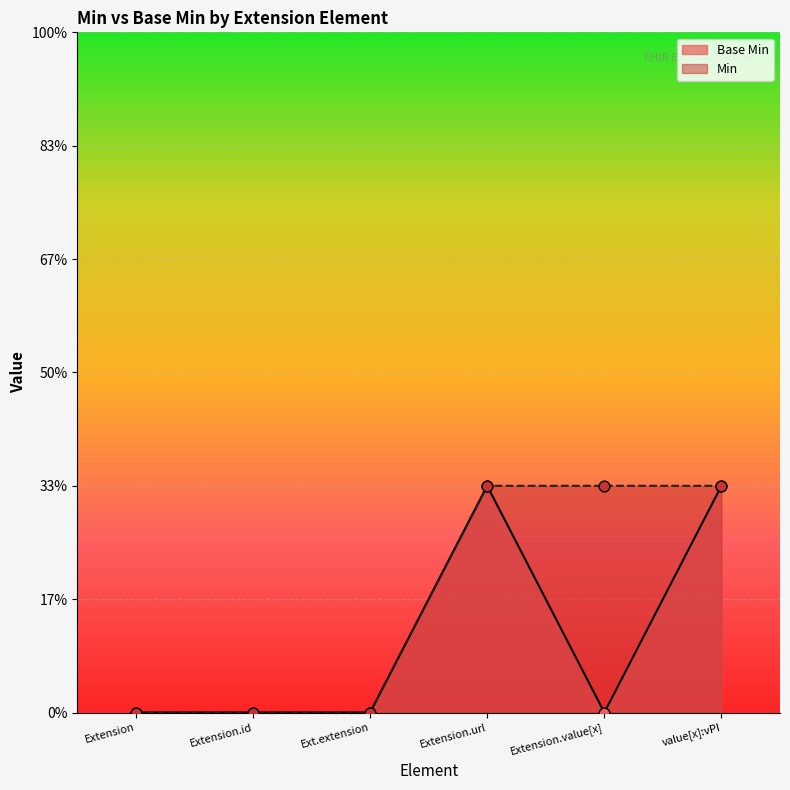

What is the change in value from Extension.value[x] to value[x]:vPI?

+1